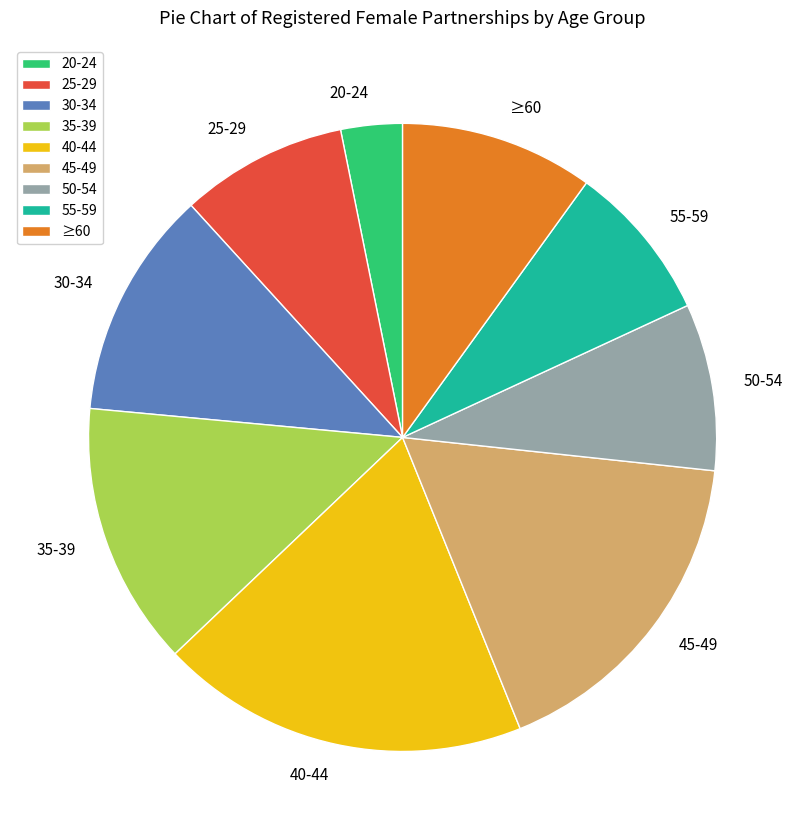

Is the sum of ≥60 and 30-34 greater than half?

No